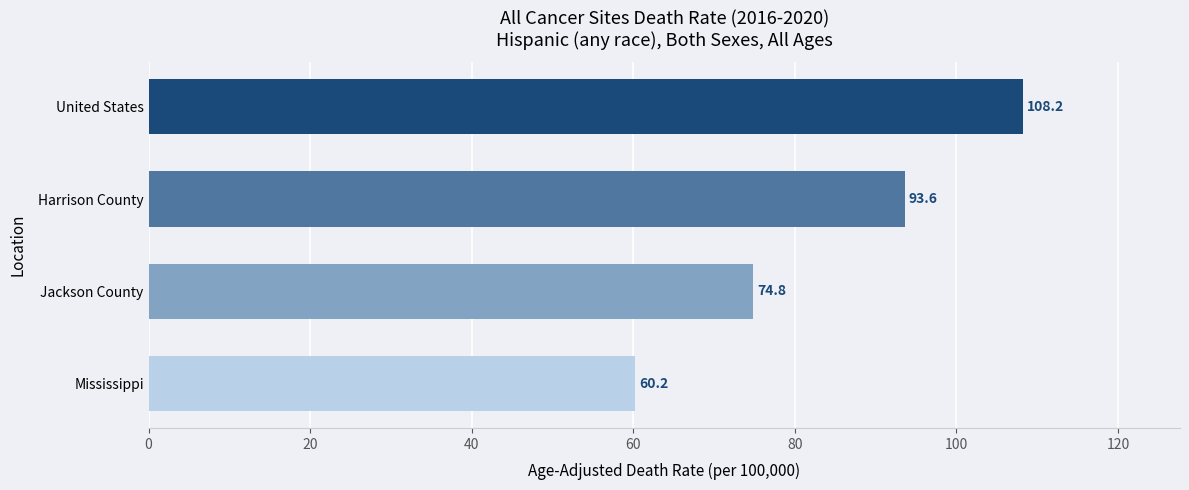

Rank the categories by value from highest to lowest.

United States, Harrison County, Jackson County, Mississippi